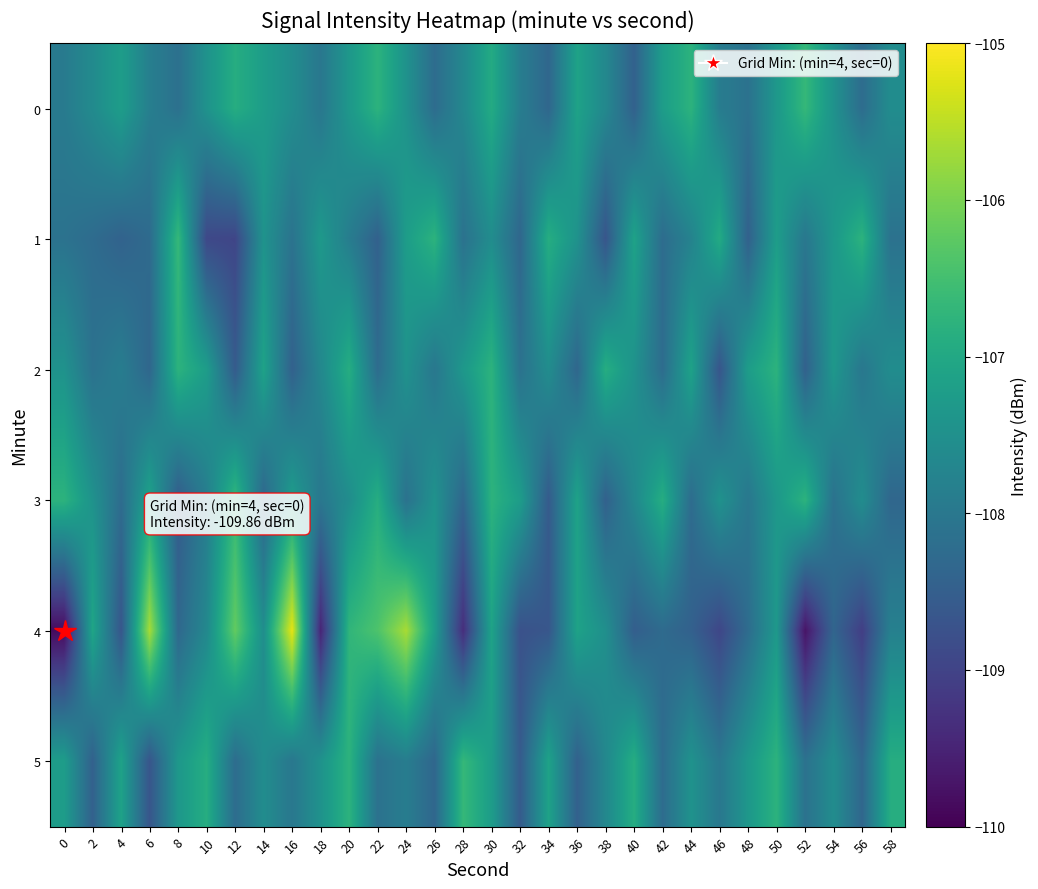

Reading left to right, extract all data points from this chart.

0: 0=-107.9	2=-107.6	4=-107.2	6=-107.8	8=-108.2	10=-107.4	12=-106.9	14=-107.2	16=-107.6	18=-108.0	20=-107.3	22=-106.8	24=-107.5	26=-108.2	28=-107.7	30=-107.0	32=-107.9	34=-108.3	36=-107.1	38=-107.7	40=-108.5	42=-107.2	44=-106.8	46=-107.9	48=-108.1	50=-107.3	52=-106.7	54=-107.5	56=-108.2	58=-107.6
1: 0=-108.1	2=-108.2	4=-108.4	6=-108.3	8=-106.7	10=-108.9	12=-109.0	14=-107.4	16=-108.1	18=-107.3	20=-107.9	22=-108.5	24=-107.2	26=-106.8	28=-108.1	30=-107.6	32=-108.3	34=-106.9	36=-107.5	38=-108.7	40=-107.1	42=-108.2	44=-107.8	46=-107.0	48=-108.5	50=-107.2	52=-108.0	54=-107.3	56=-106.8	58=-108.1
2: 0=-107.5	2=-108.1	4=-107.9	6=-108.3	8=-106.8	10=-107.2	12=-108.6	14=-107.1	16=-108.5	18=-107.7	20=-106.9	22=-108.2	24=-107.5	26=-108.0	28=-107.3	30=-106.8	32=-108.1	34=-107.6	36=-108.3	38=-106.9	40=-107.5	42=-108.2	44=-107.1	46=-108.7	48=-107.2	50=-106.8	52=-108.5	54=-107.3	56=-108.0	58=-107.6
3: 0=-106.8	2=-107.5	4=-108.2	6=-107.1	8=-108.6	10=-107.9	12=-106.7	14=-108.3	16=-107.2	18=-108.0	20=-107.6	22=-106.9	24=-108.1	26=-107.5	28=-108.3	30=-106.8	32=-107.2	34=-108.6	36=-107.1	38=-108.5	40=-107.7	42=-106.9	44=-108.2	46=-107.5	48=-108.0	50=-107.3	52=-106.8	54=-108.1	56=-107.6	58=-108.3
4: 0=-109.9	2=-107.1	4=-108.7	6=-105.7	8=-108.3	10=-107.7	12=-106.2	14=-107.5	16=-105.2	18=-109.5	20=-106.7	22=-106.4	24=-105.7	26=-107.2	28=-109.3	30=-107.1	32=-108.8	34=-108.7	36=-107.1	38=-107.5	40=-108.5	42=-108.3	44=-108.5	46=-108.9	48=-108.2	50=-107.3	52=-109.7	54=-108.4	56=-109.1	58=-107.8
5: 0=-107.2	2=-108.5	4=-107.1	6=-108.7	8=-107.3	10=-106.9	12=-108.2	14=-107.6	16=-108.0	18=-107.5	20=-106.8	22=-108.1	24=-107.9	26=-108.3	28=-106.7	30=-107.2	32=-108.6	34=-107.1	36=-108.5	38=-107.7	40=-106.9	42=-108.2	44=-107.5	46=-108.0	48=-107.3	50=-106.8	52=-108.1	54=-107.6	56=-108.3	58=-106.9